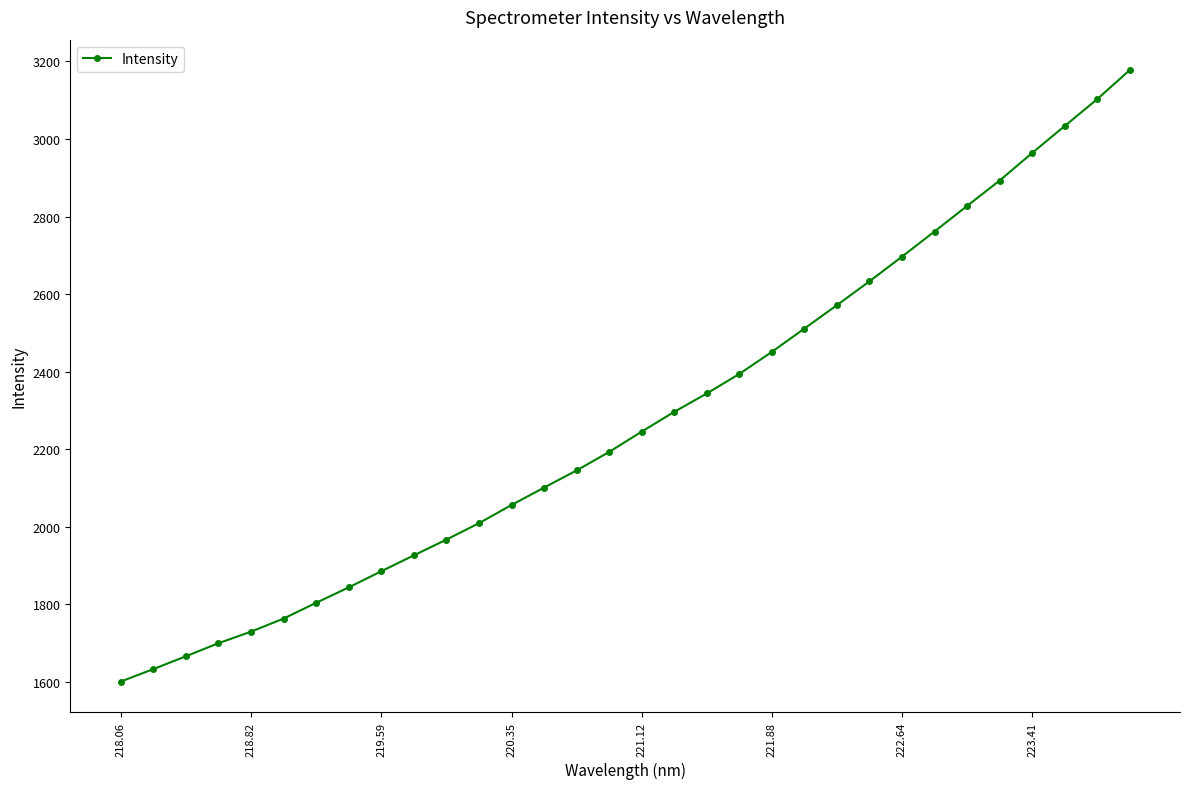

What is the sum of all values?

72924.2